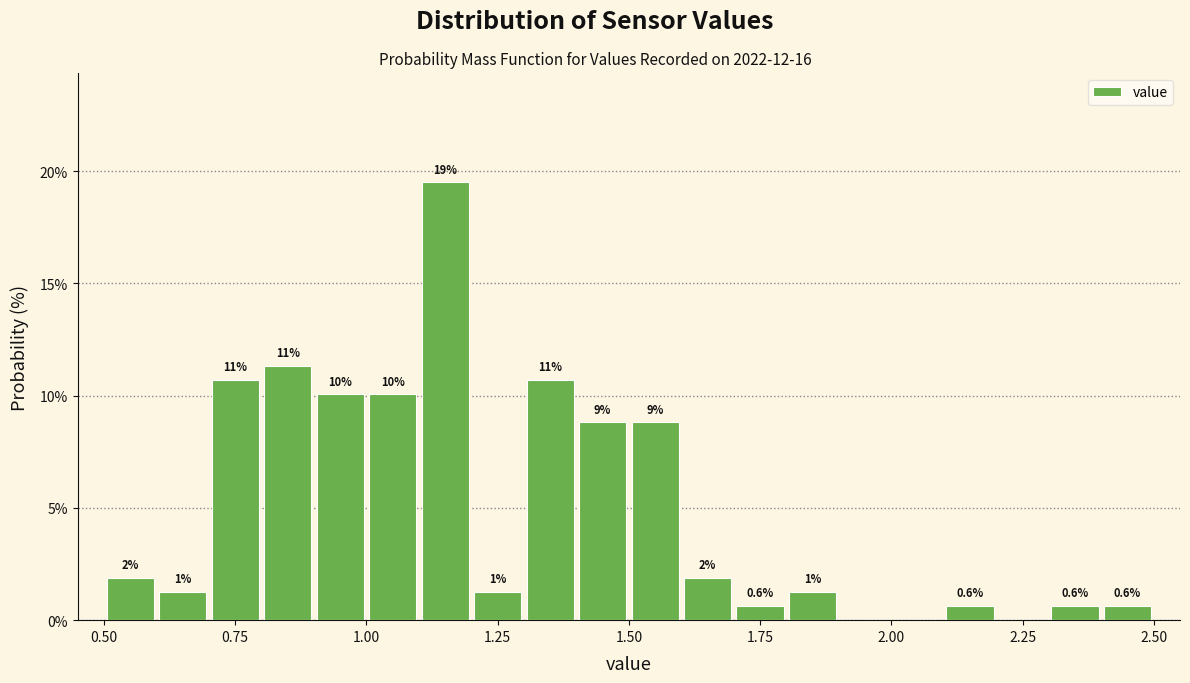

Around what value on the x-axis is the tallest bar? Give the approximate position of its centre, as read against the axis.

1.15